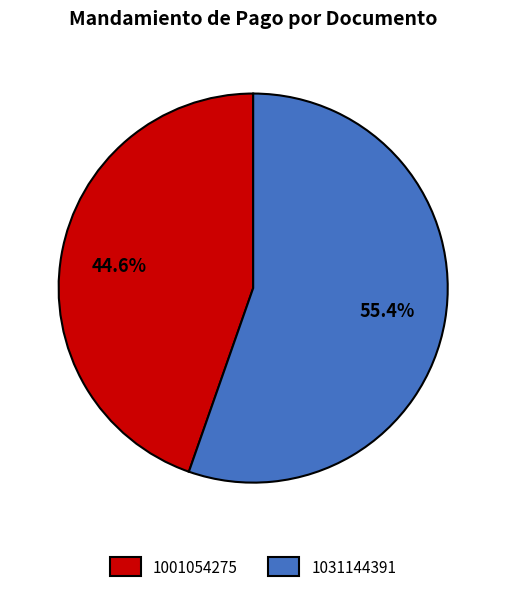

What is the majority slice?

1031144391